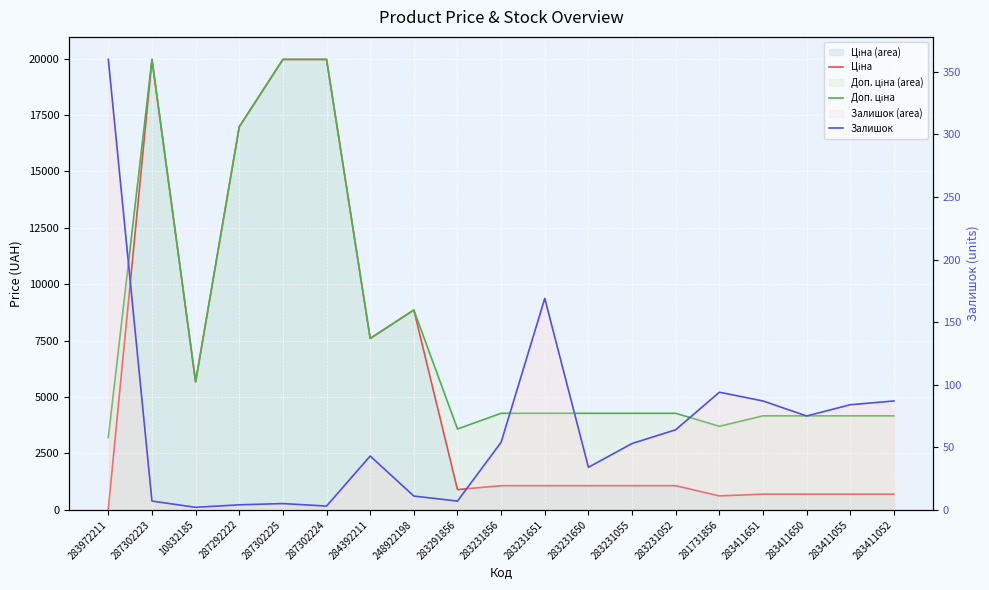

At how many categories does at least one series exceed 12004?

4